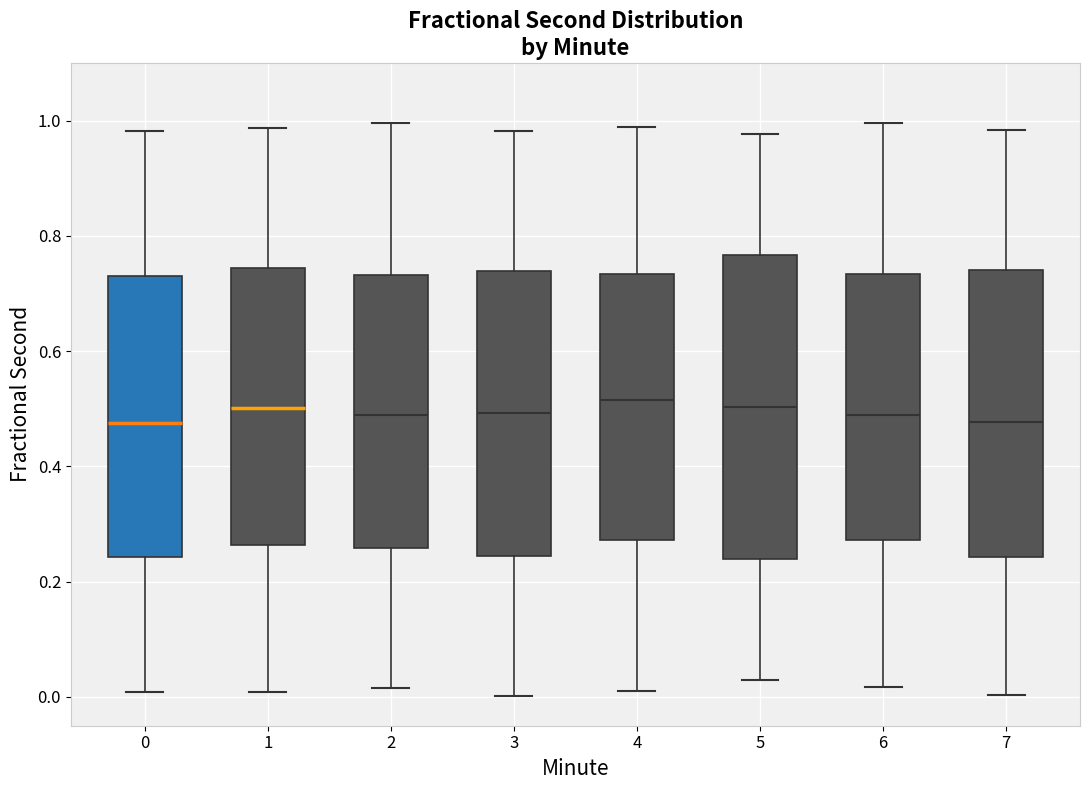

Where is the upper edge of the box at x = 4 on the y-axis? The values are not printed on the chart, so give them approximately, as read against the axis.

0.74